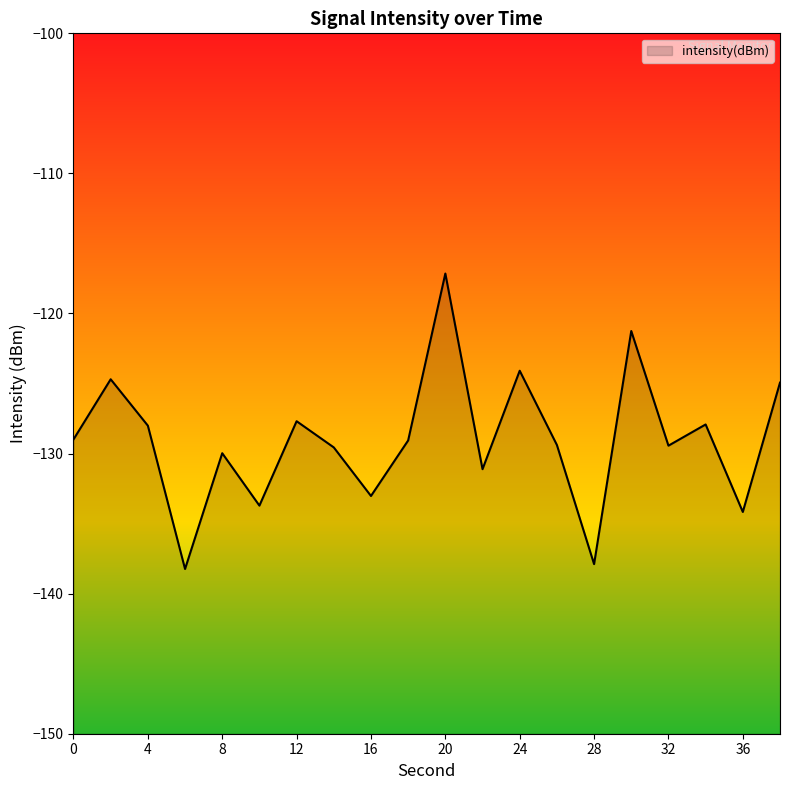

Rank the categories by value from highest to lowest.

20, 30, 24, 2, 38, 12, 34, 4, 0, 18, 26, 32, 14, 8, 22, 16, 10, 36, 28, 6